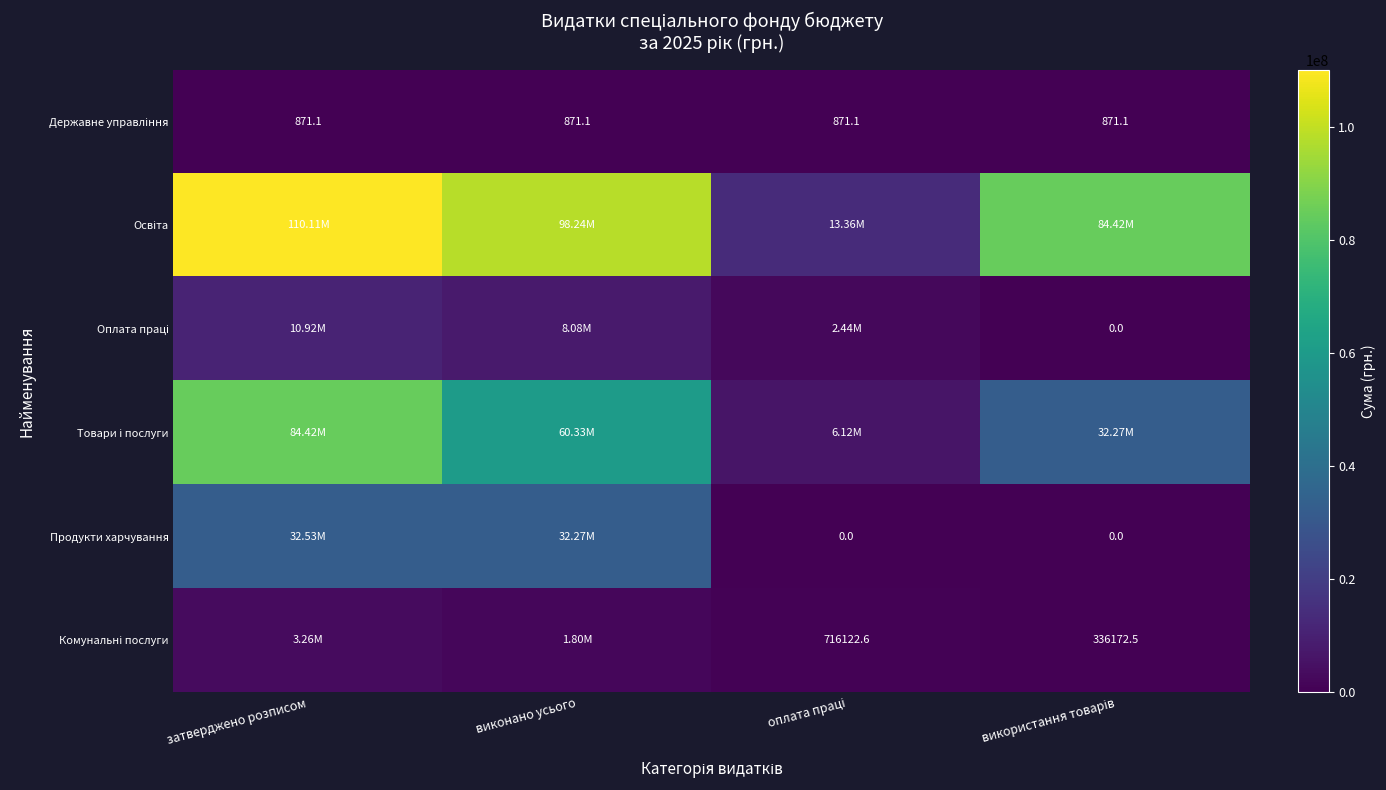

At which category is the sum across all series the highest?

затверджено розписом